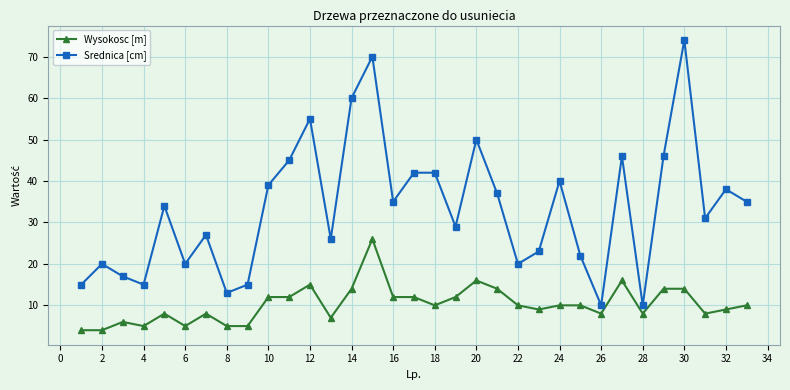

What is the value of the Wysokosc [m] point at the 11th from the left?

12